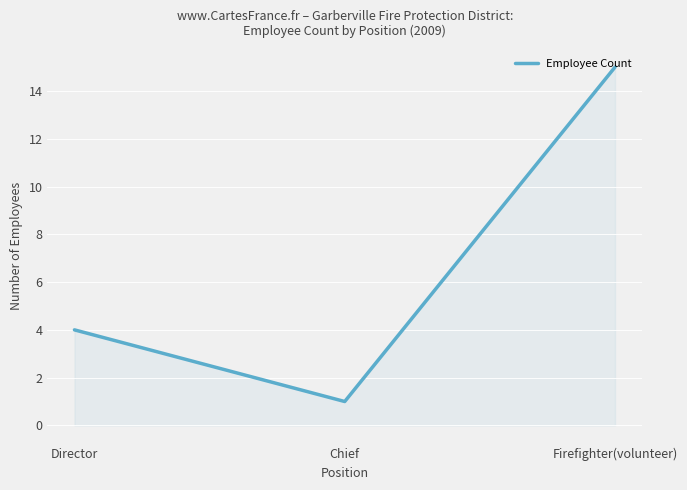

List the labels in order of value, largest first.

Firefighter(volunteer), Director, Chief